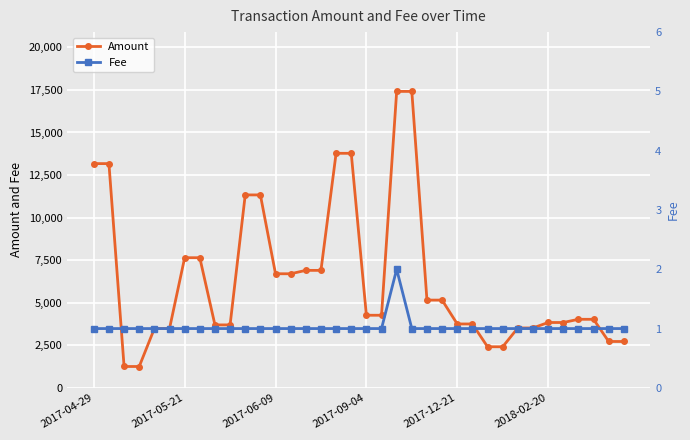

How many lines are shown in the chart?

2